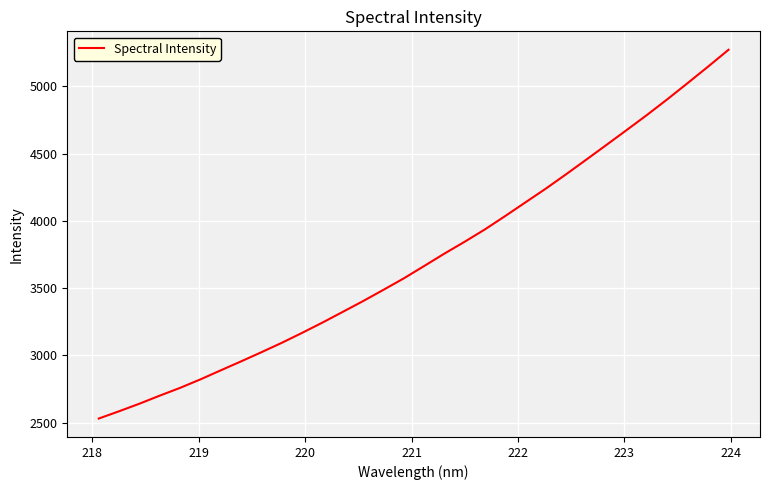

What is the greatest value displayed?

5270.9